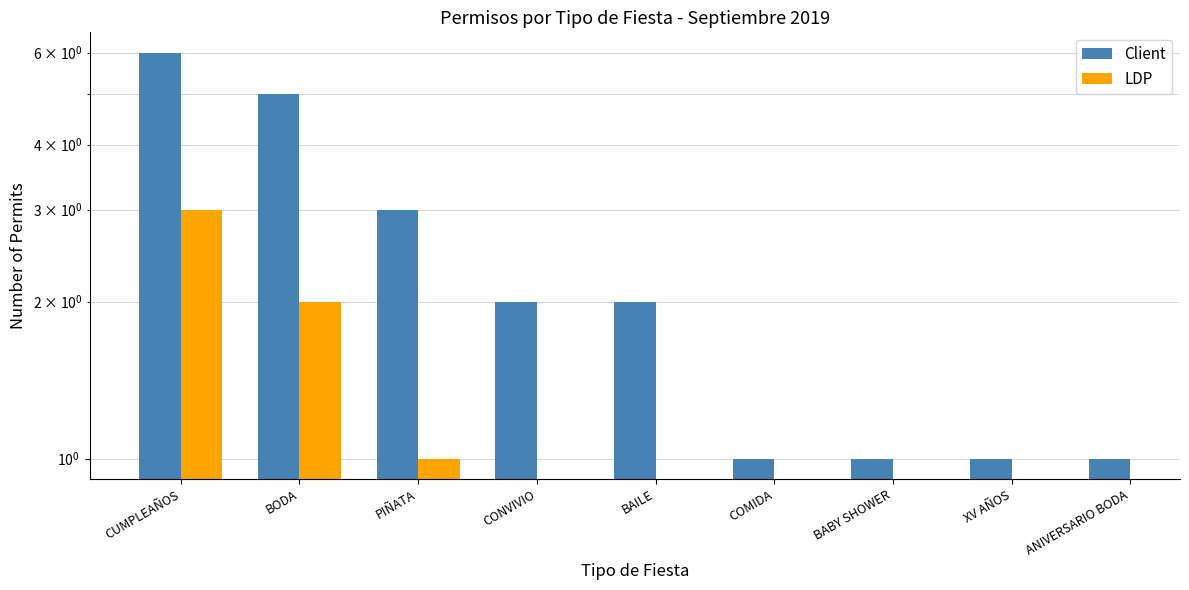

Does the chart contain any negative values?

No